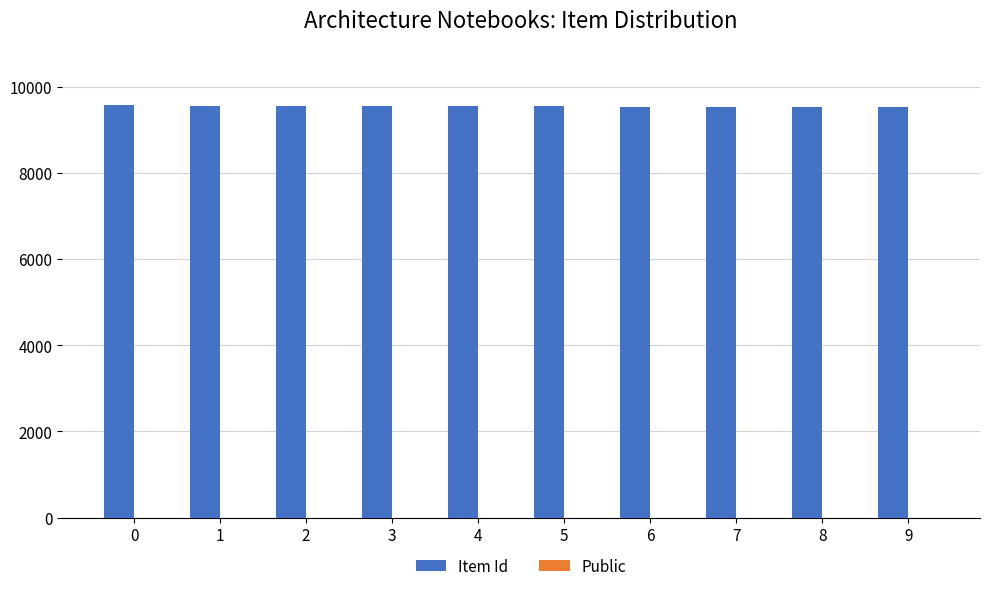

Is it true that Item Id equals 9546 at 6?

True